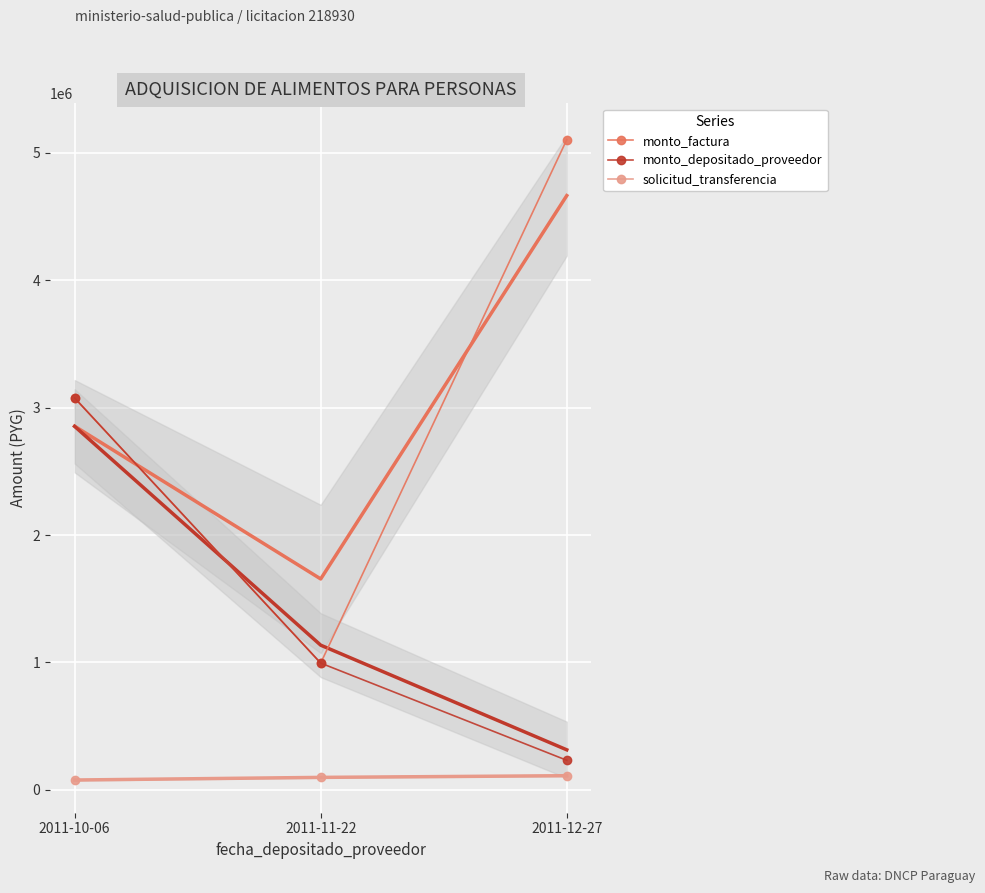

Between 2011-11-22 and 2011-10-06, which is larger?

2011-10-06